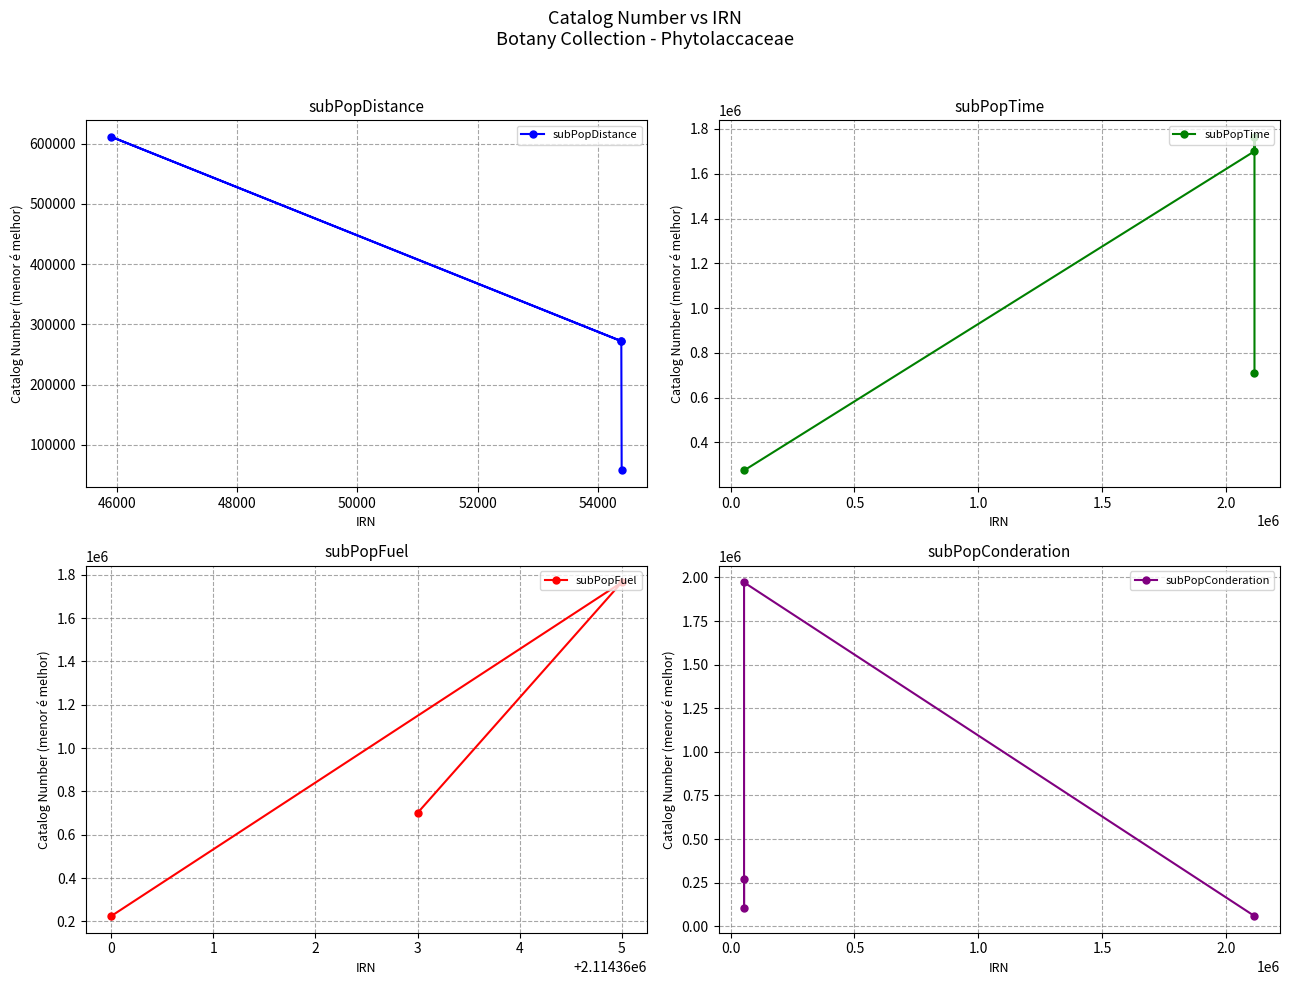

Is it true that subPopFuel equals 56204 at 0?

False